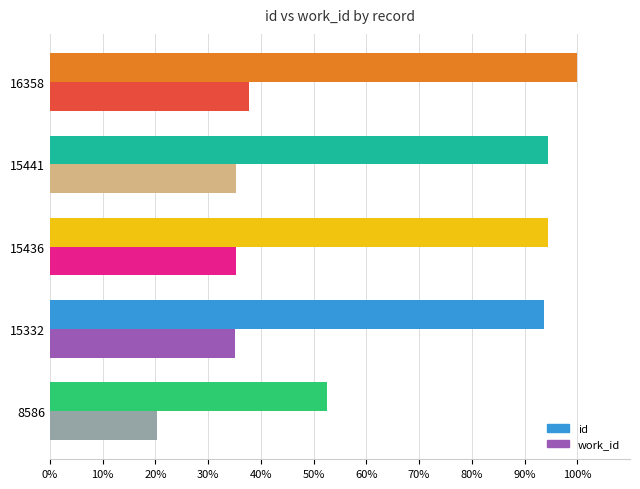

What is the spread (max minus min) of values at 16358?

62.2